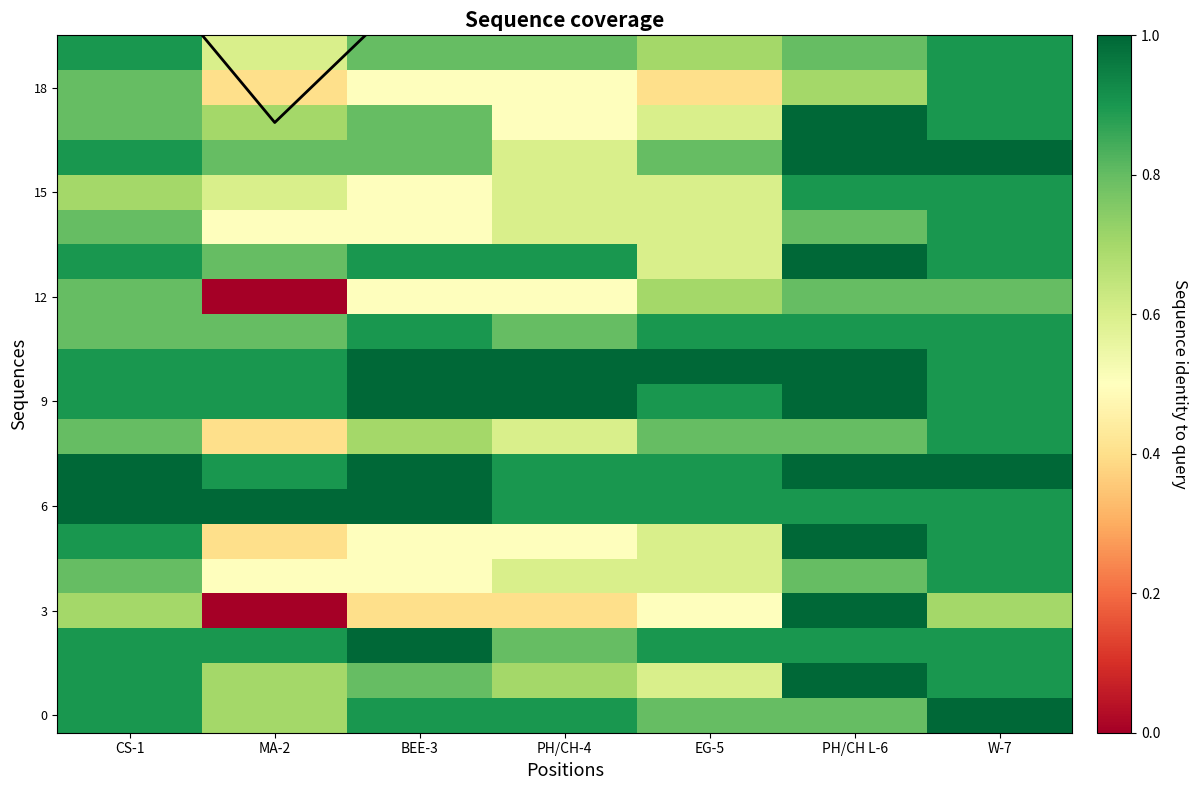

What is the difference between the maximum and minimum values in the 18 series?

0.5